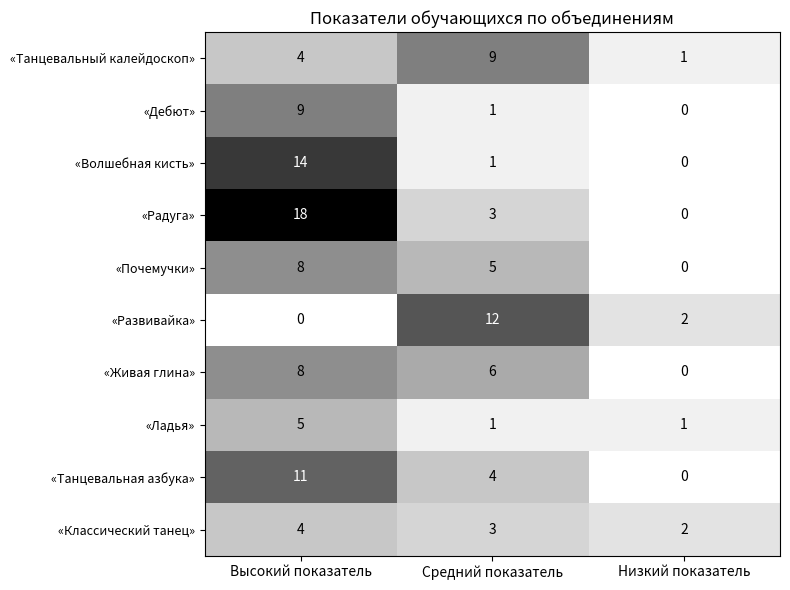

What is the sum of all «Классический танец» values?

9